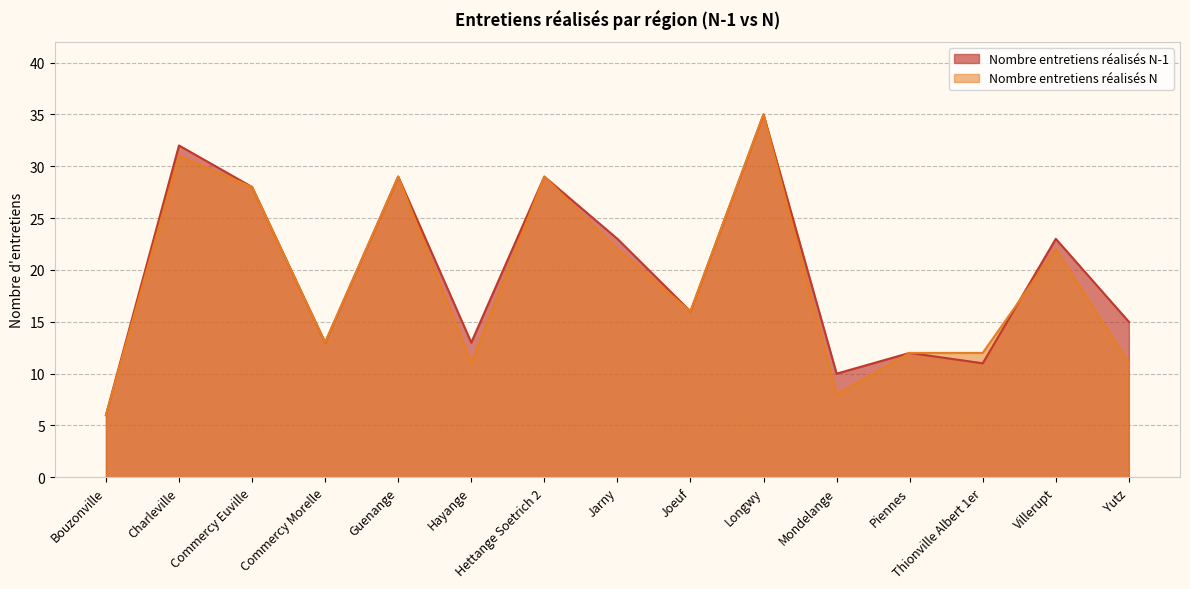

What is the maximum value shown in the chart?

35